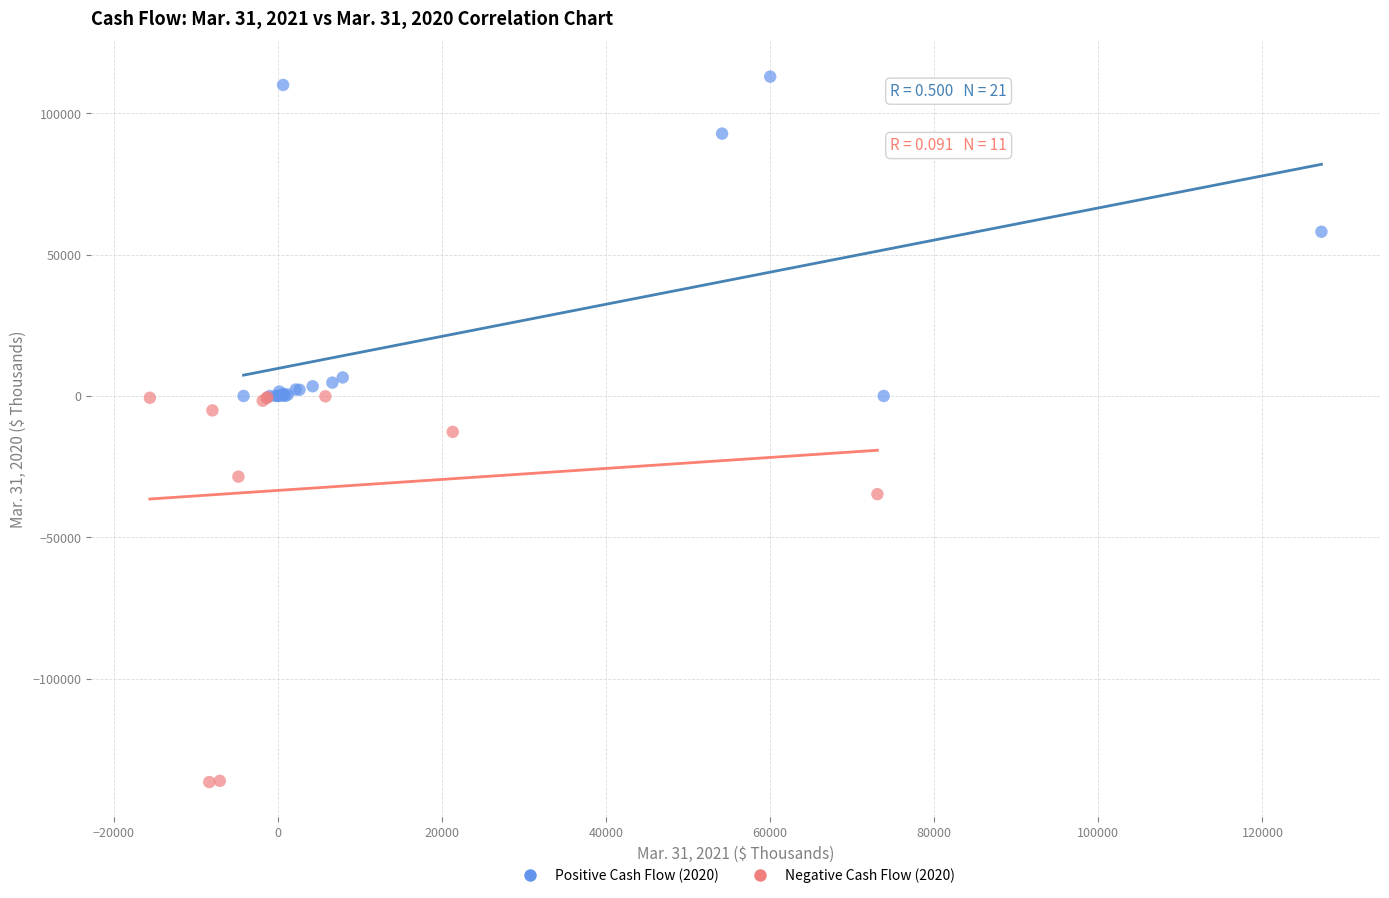

What are all the series names shown in the legend?

Positive Cash Flow (2020), Negative Cash Flow (2020)